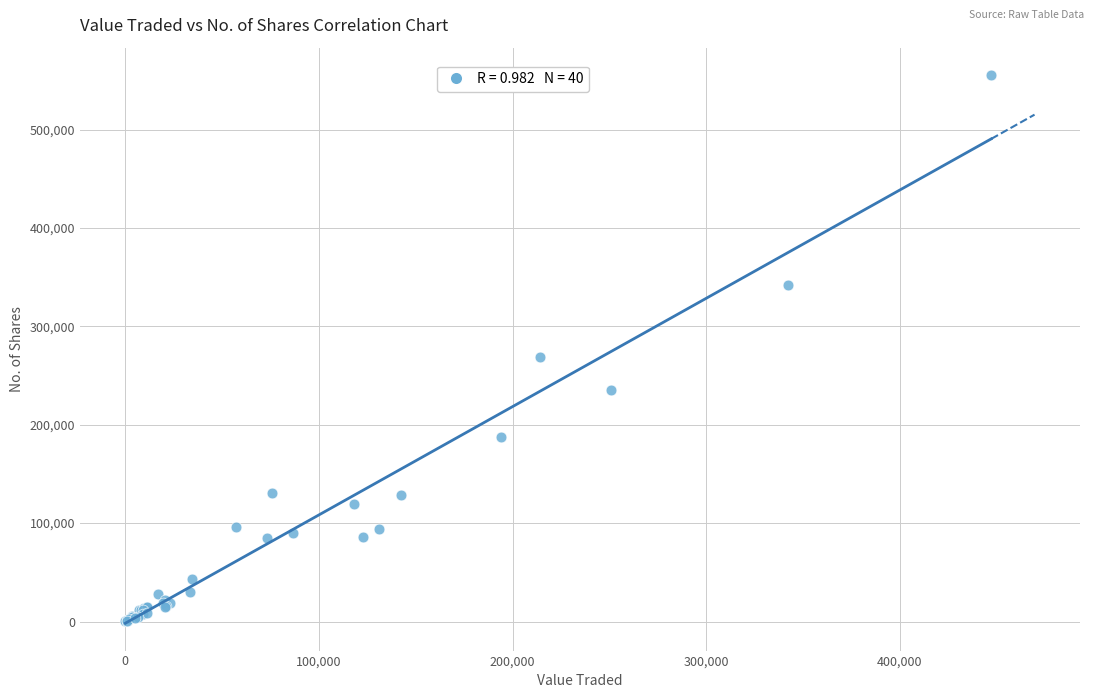

What Y value in the scatter plot is closest to 277757?

269032